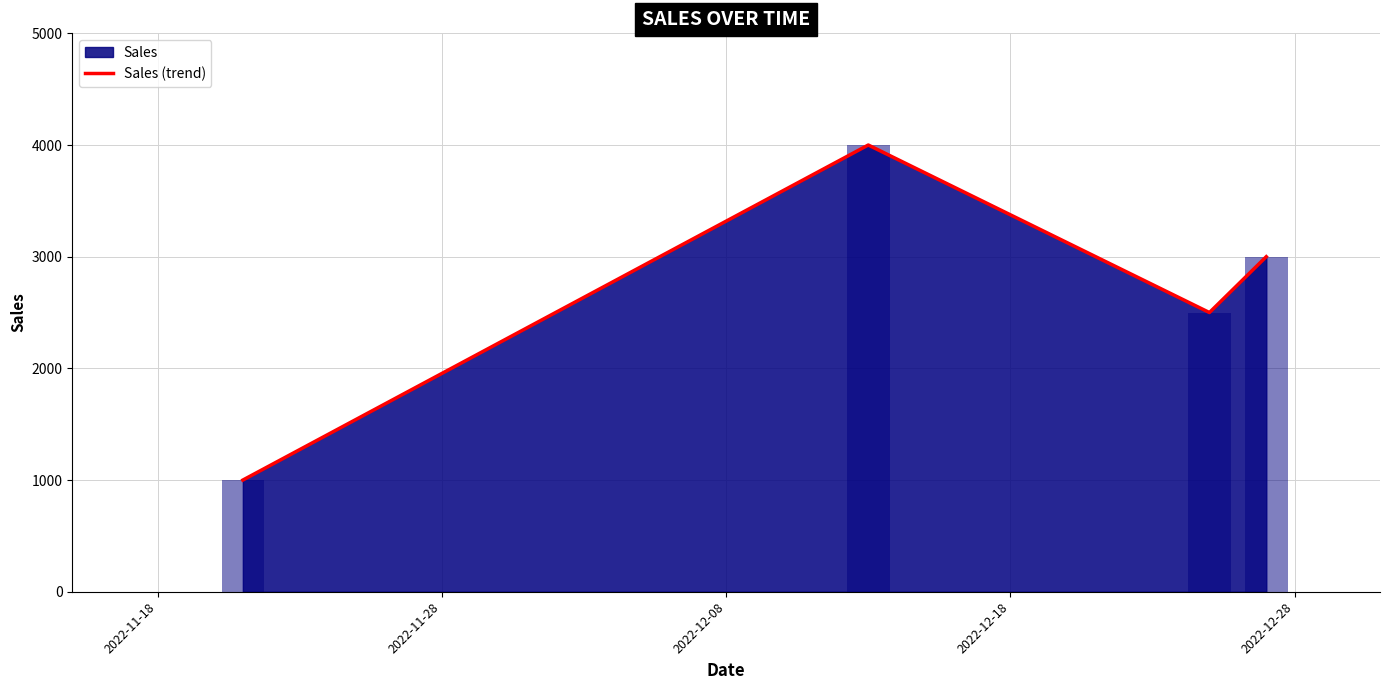

What is the ratio of the value at 2022-12-18 to the value at 2022-12-08?

1.2